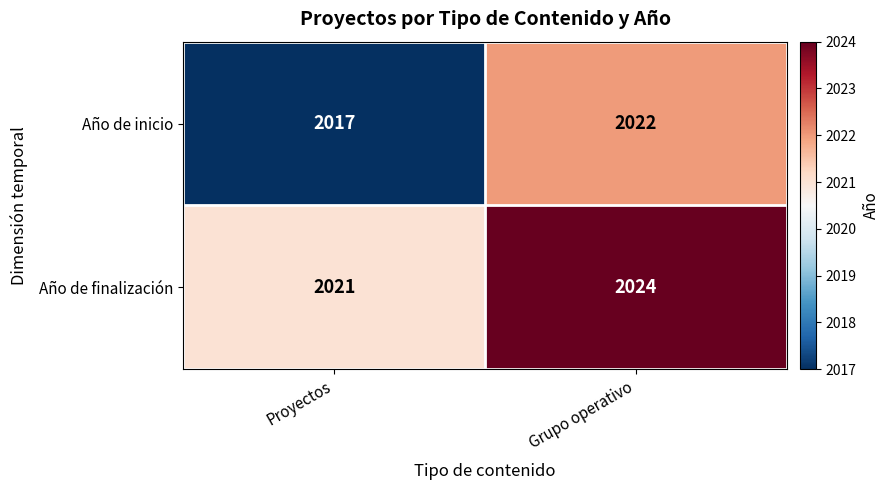

Reading left to right, what are all the values shown in this chart?

Año de inicio: Proyectos=2017	Grupo operativo=2022
Año de finalización: Proyectos=2021	Grupo operativo=2024